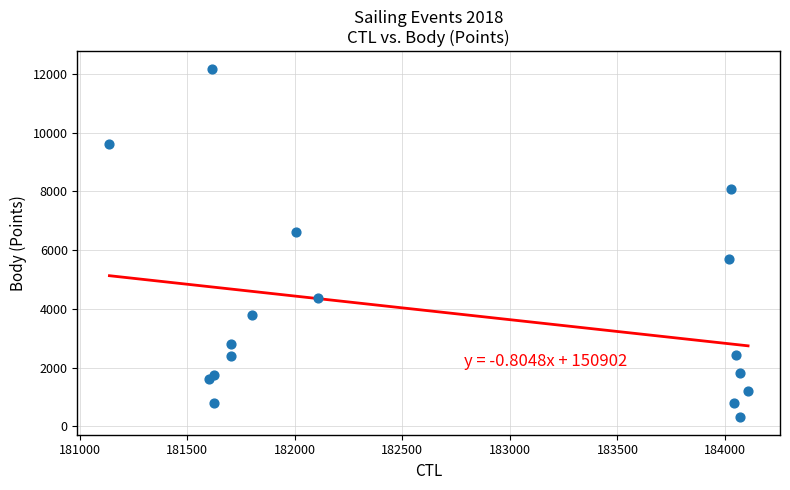

What is the range of Y values (max minus min)?

11873